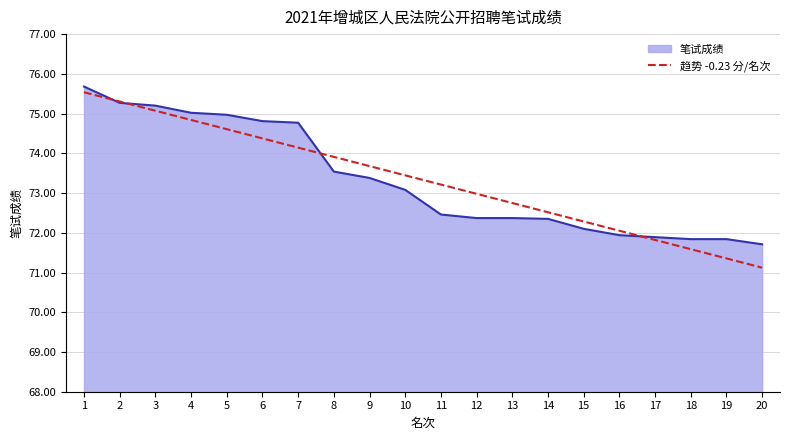

How many lines are shown in the chart?

2